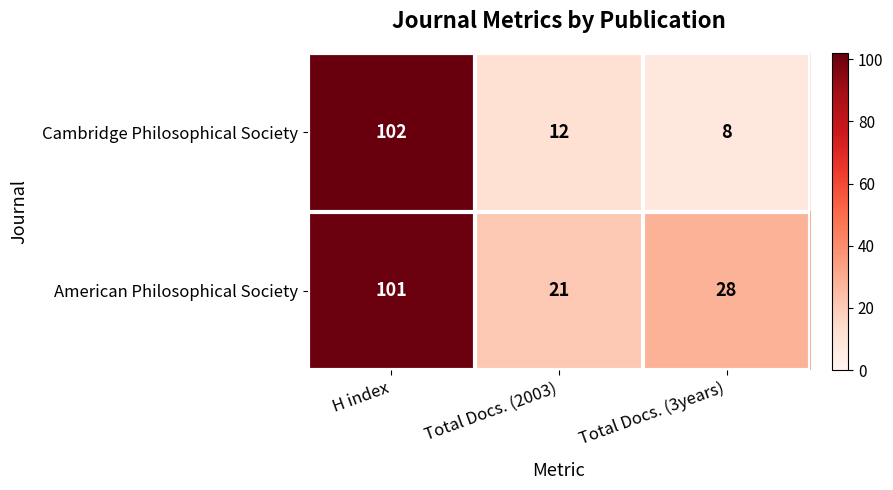

True or false: Cambridge Philosophical Society has a value of 102 at H index.

True